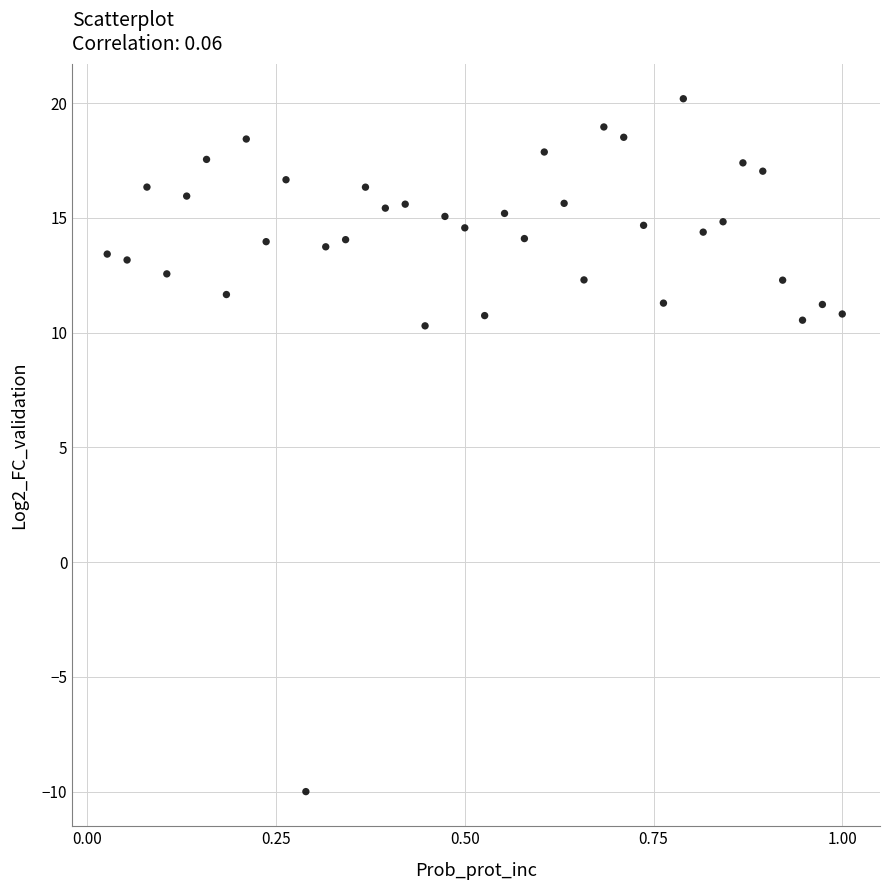

What is the range of Y values (max minus min)?

30.2